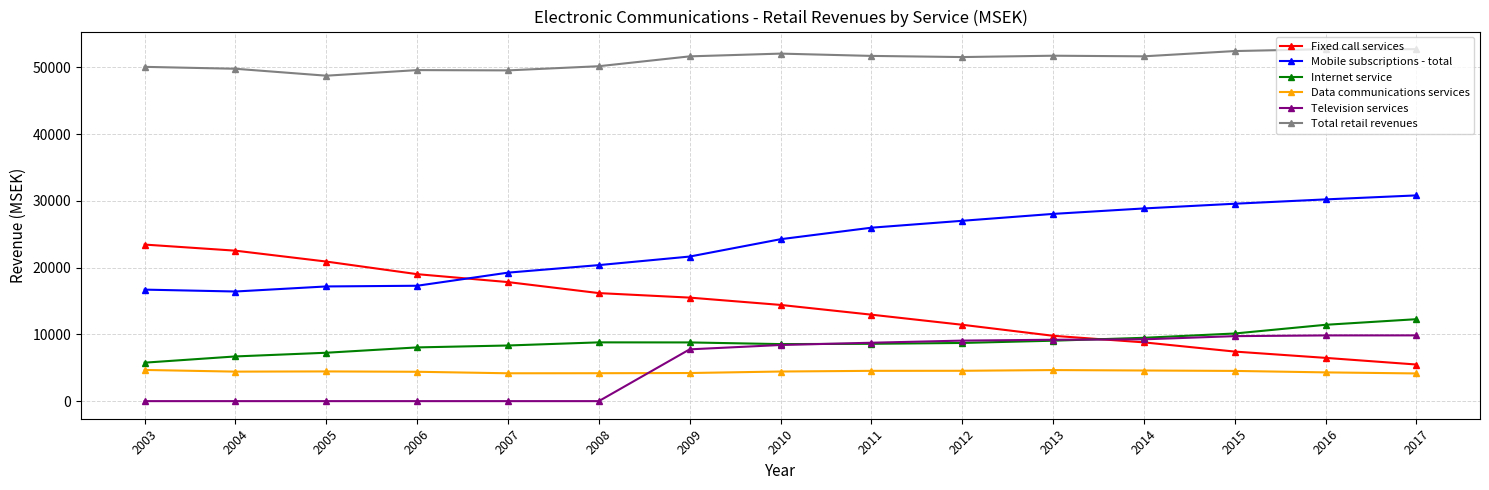

At 2005, list the series in order from smallest to largest.

Television services, Data communications services, Internet service, Mobile subscriptions - total, Fixed call services, Total retail revenues